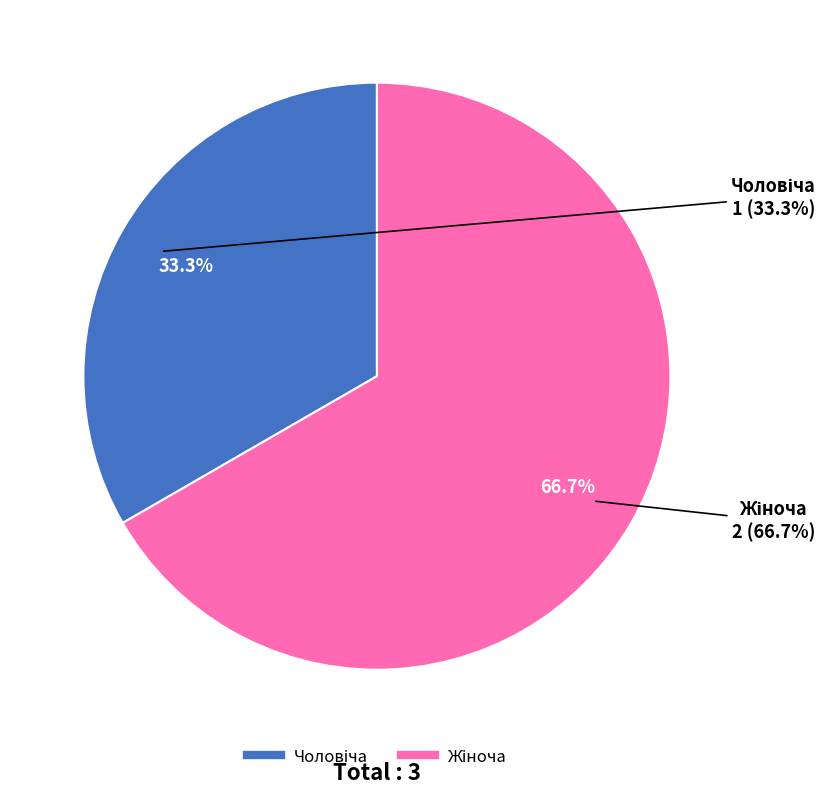

To the nearest percent, what portion does Жіноча represent?

67%